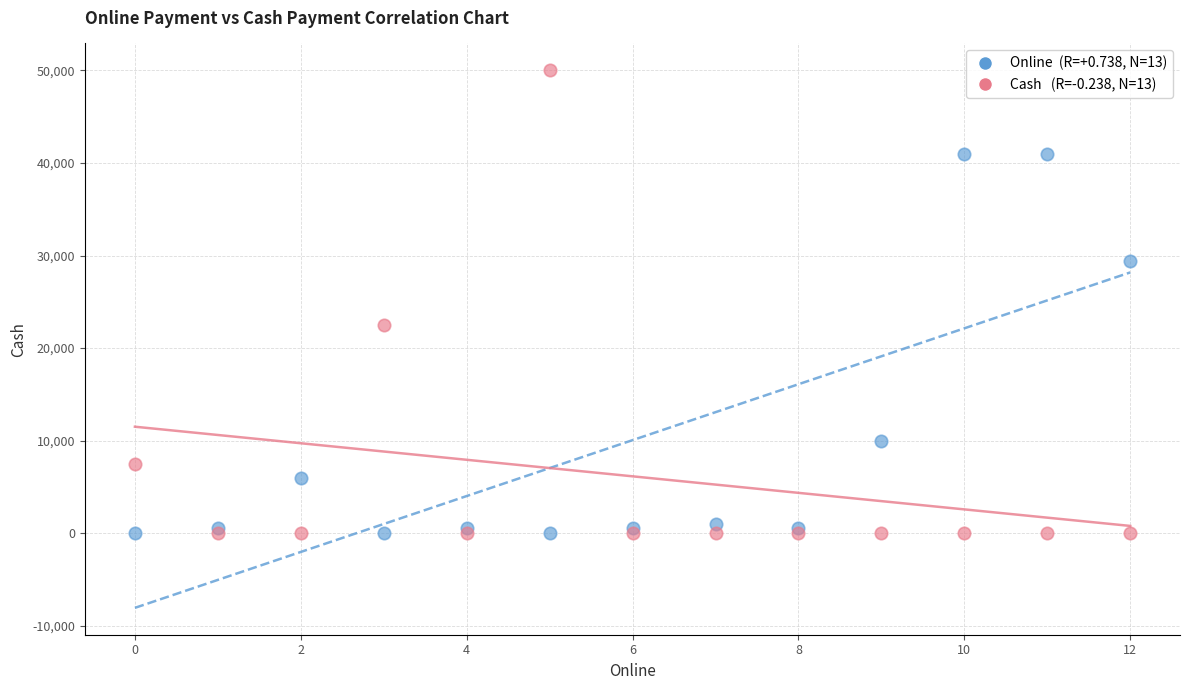

Across all series, what Y value is closest to 25000?

22500